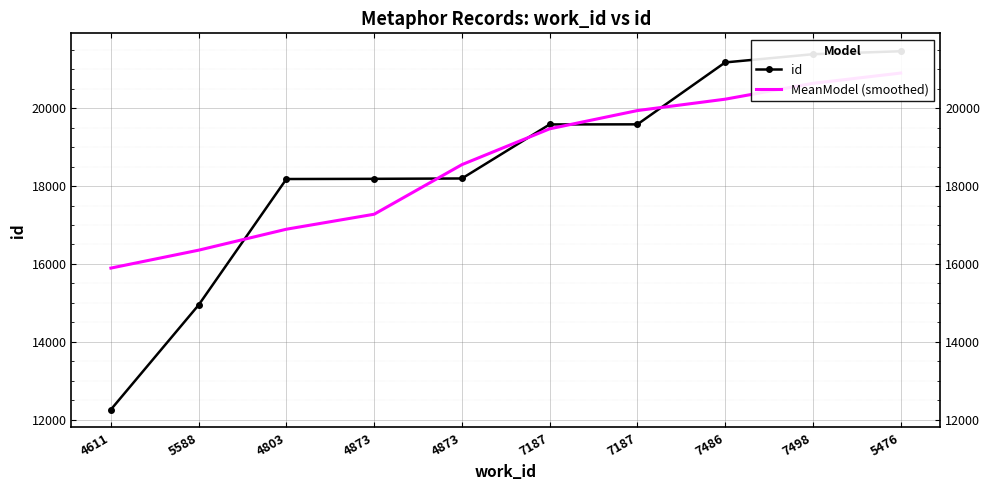

Reading right to left, what are all the values shown in this chart?

id: 21462.0	21386.0	21175.0	19585.0	19583.0	18195.0	18186.0	18181.0	14947.0	12262.0
MeanModel (smoothed): 20902.0	20638.2	20231.0	19938.9	19470.1	18550.3	17277.0	16892.3	16354.2	15894.0